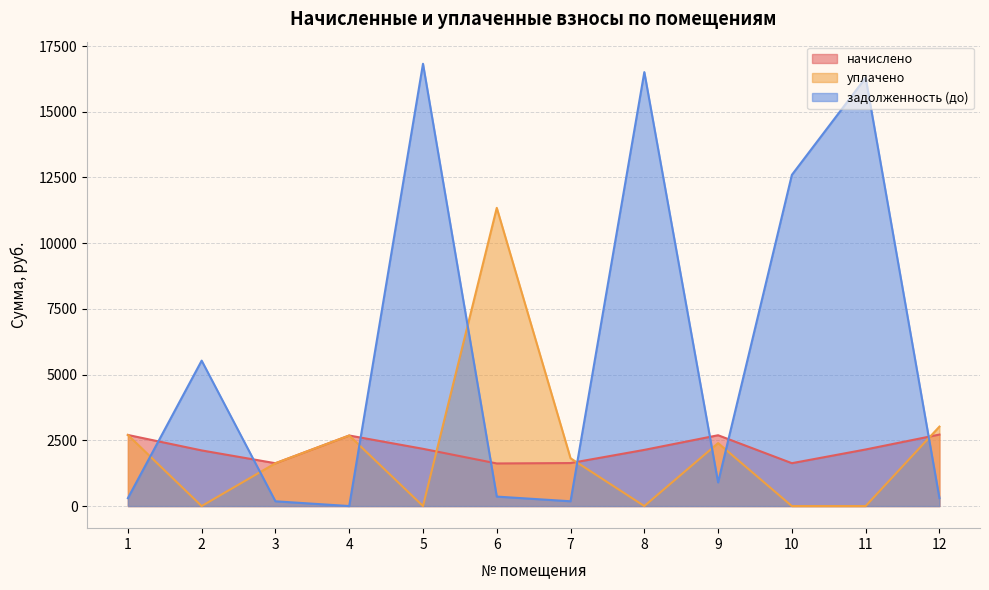

What is the total value across all series at 8?

18645.5